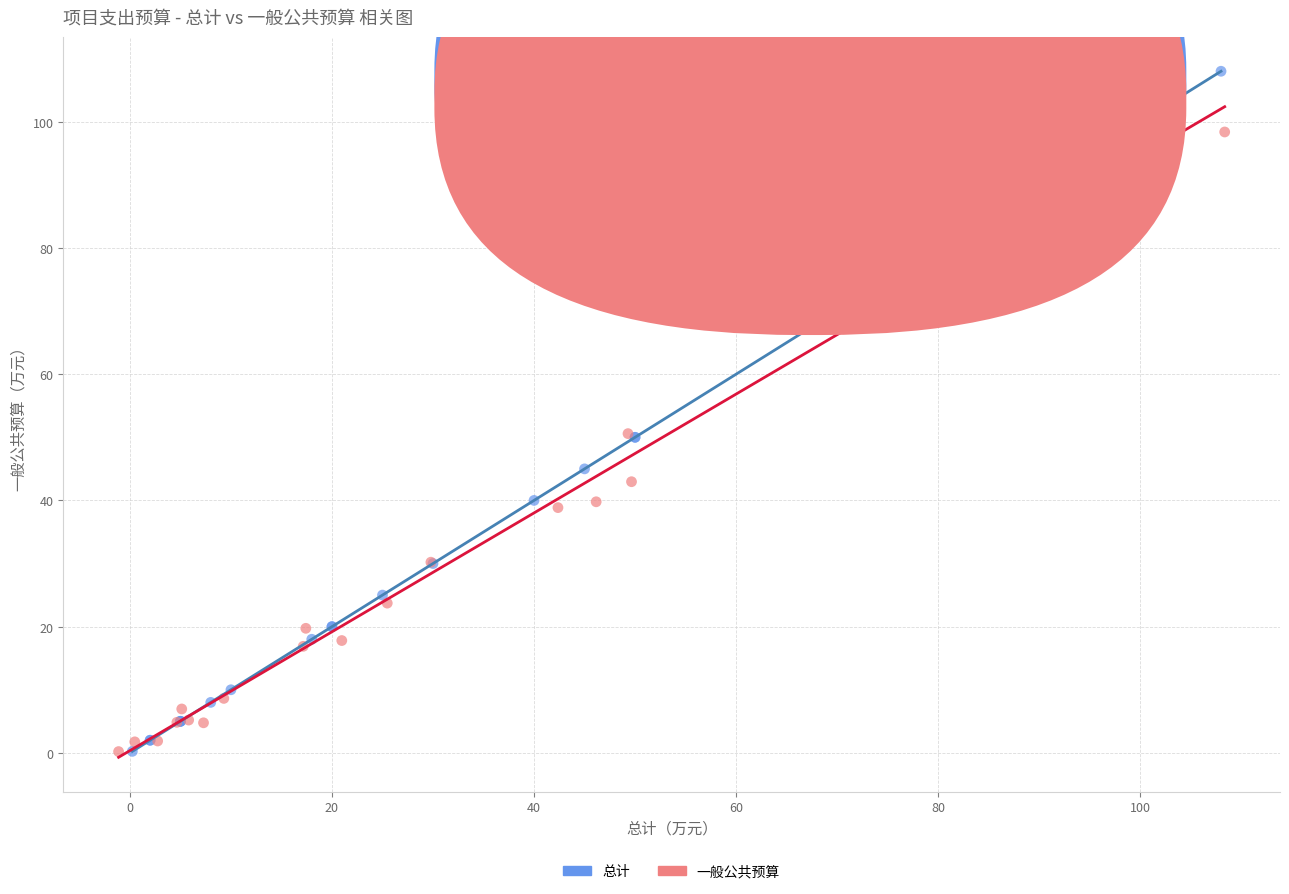

Which series contains the highest Y value?

总计